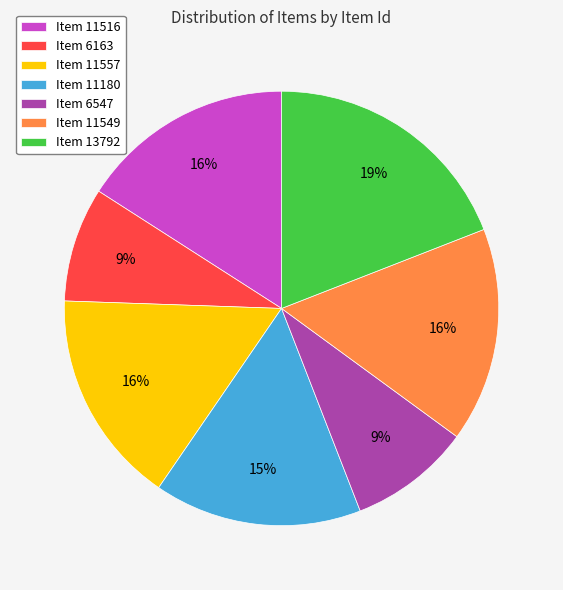

The Item 11557 slice represents 3% of the pie. True or false?

False